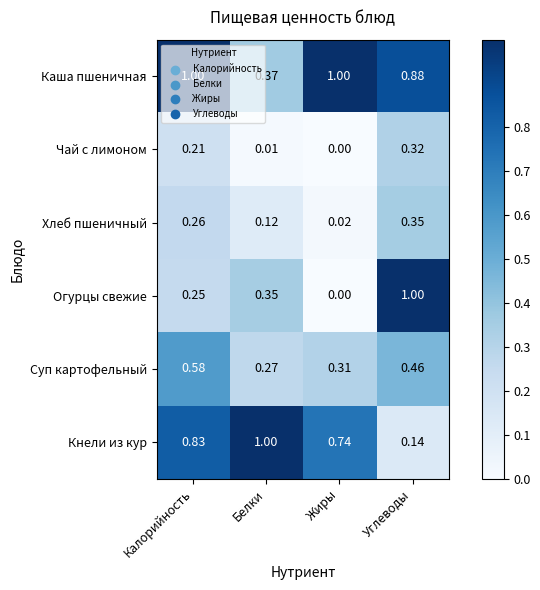

Which series has the widest spread of values?

Огурцы свежие